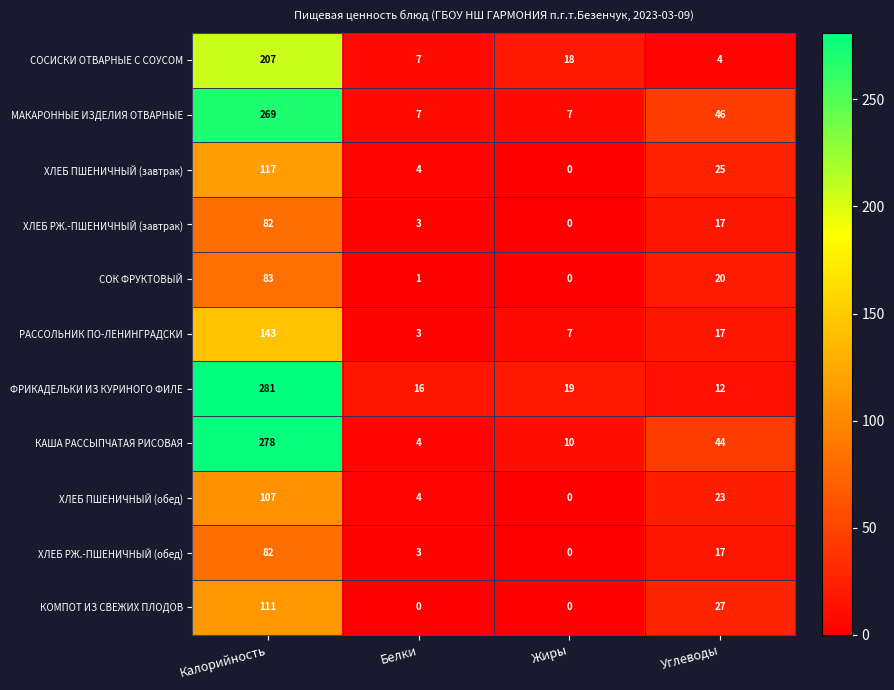

Which label corresponds to the largest value in the chart?

Калорийность